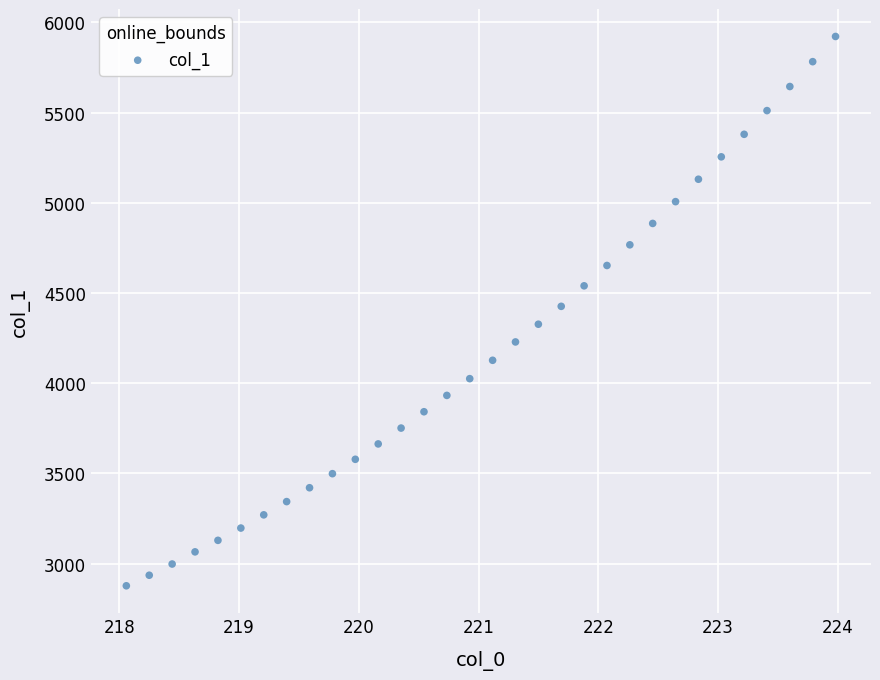

What is the range of X values (max minus min)?

5.9